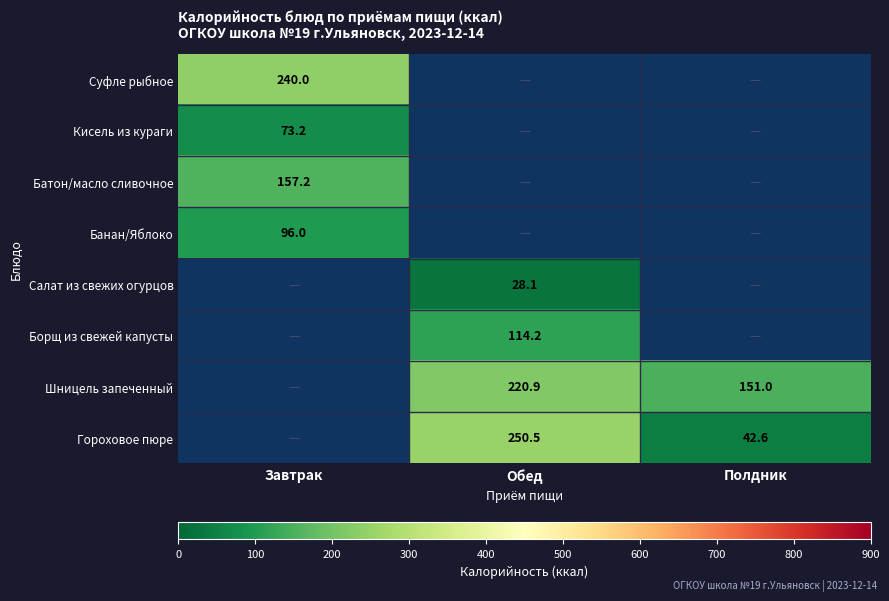

The value of Салат из свежих огурцов at Обед is 43.7. True or false?

False